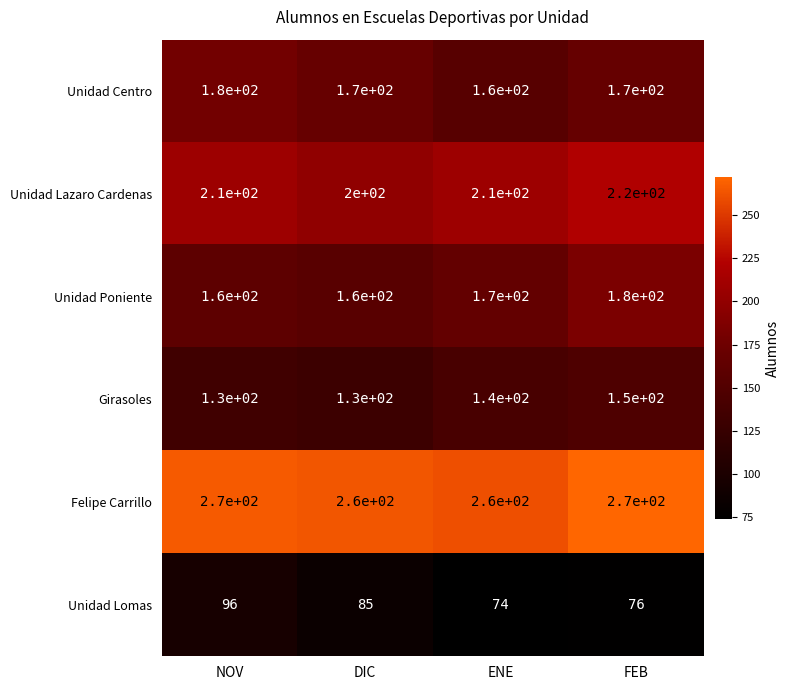

True or false: Unidad Centro has a value of 296 at NOV.

False